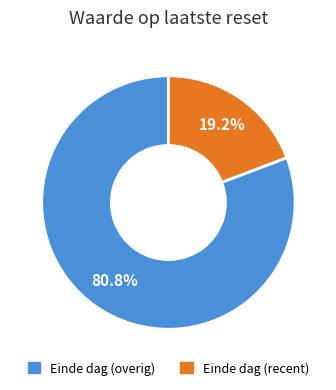

Is there any slice that represents more than half of the pie?

Yes